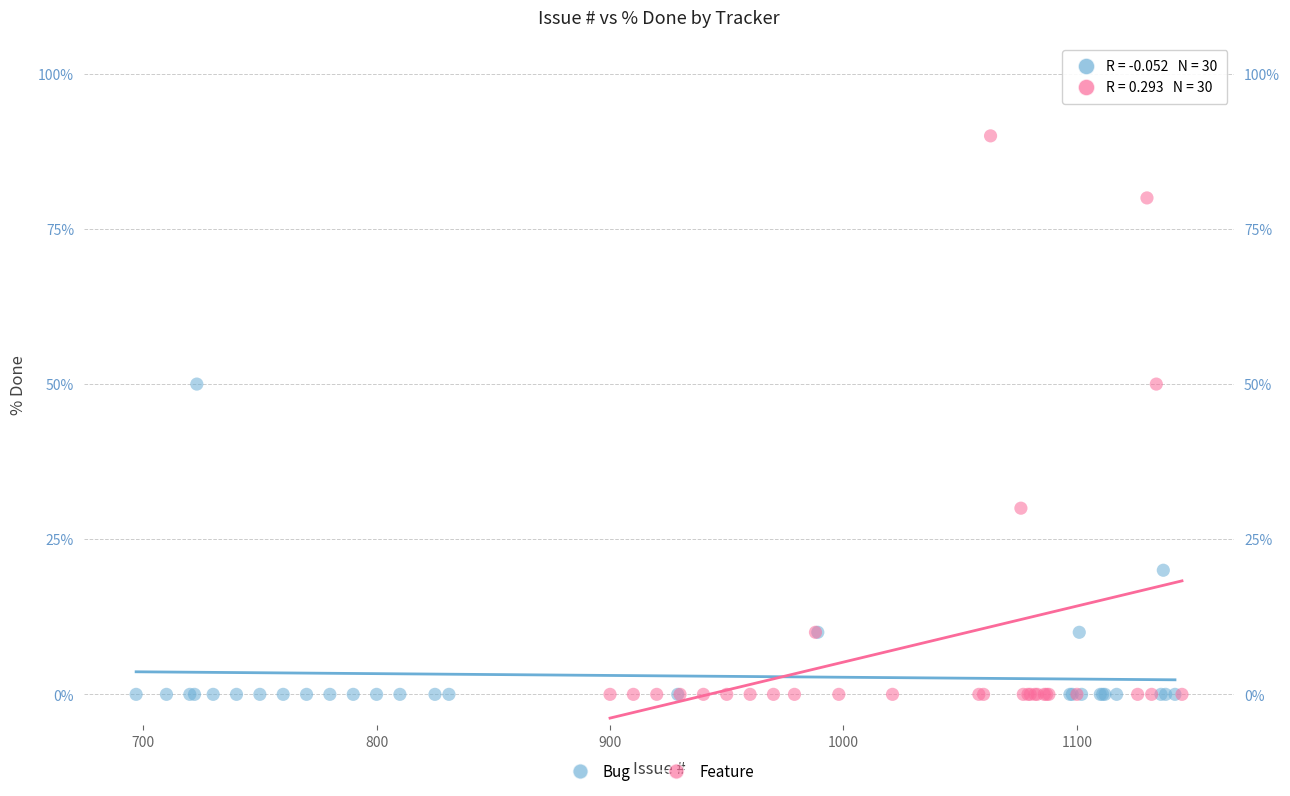

Which series contains the highest Y value?

Feature